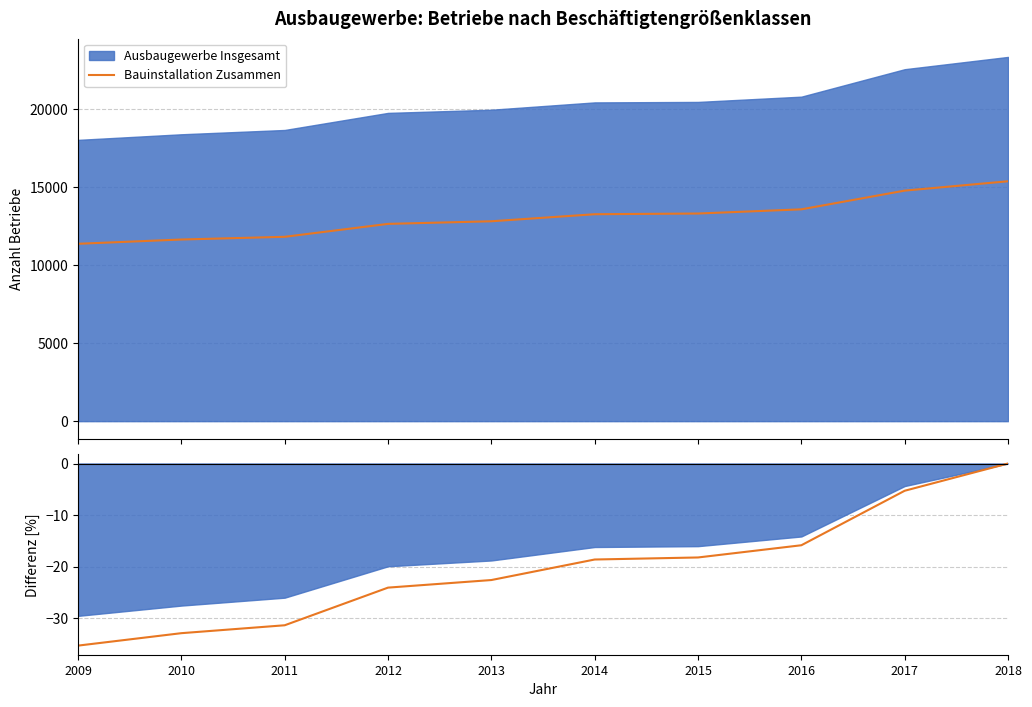

True or false: there are more than 0 points higher than both neighbors.

False